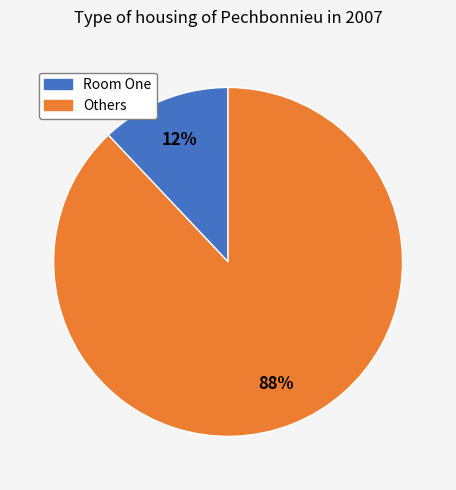

Which category has the smallest portion of the pie?

Room One